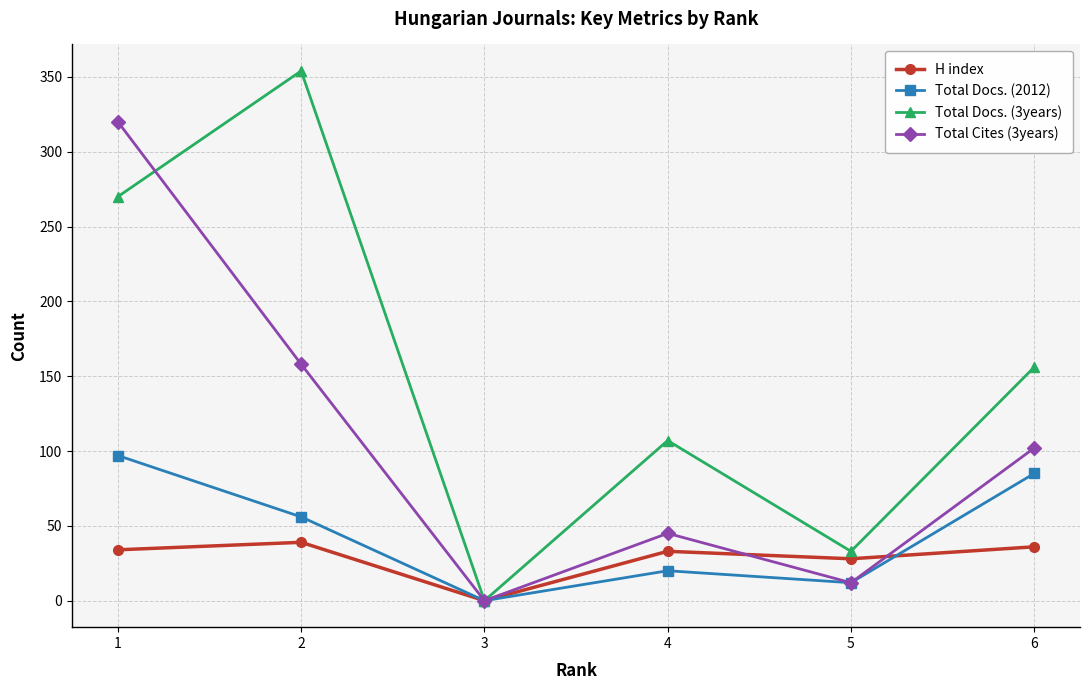

At how many categories does at least one series exceed 178?

2